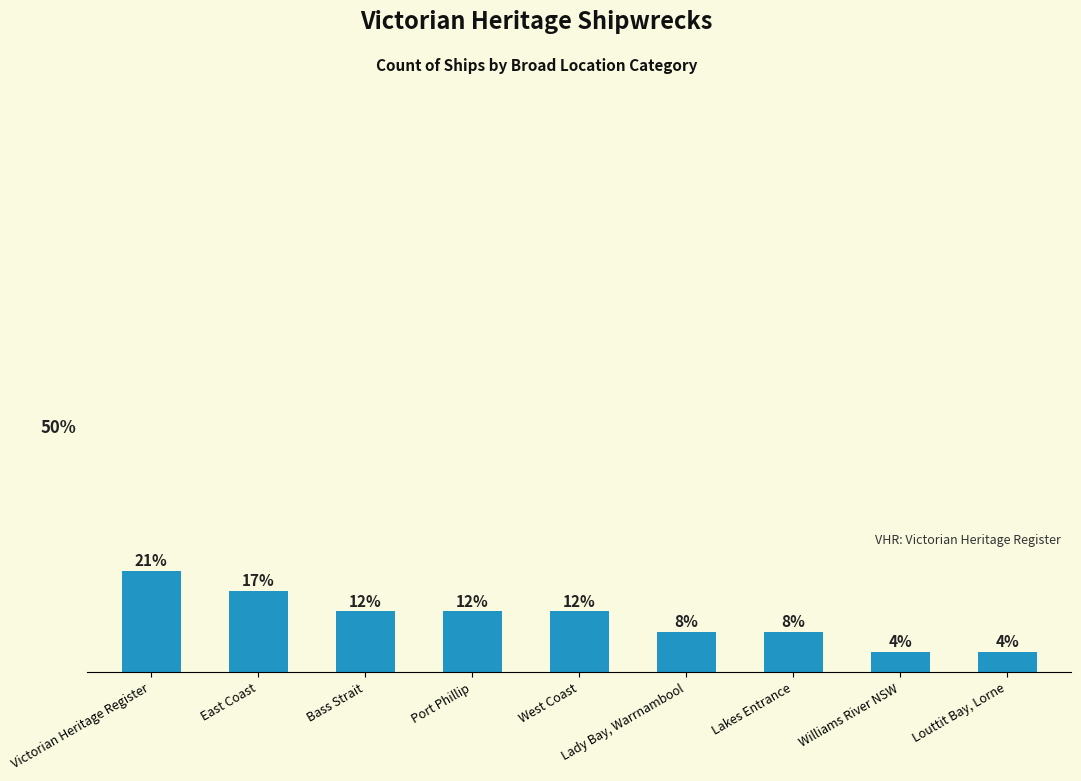

Rank the categories by value from highest to lowest.

Victorian Heritage Register, East Coast, Bass Strait, Port Phillip, West Coast, Lady Bay, Warrnambool, Lakes Entrance, Williams River NSW, Louttit Bay, Lorne